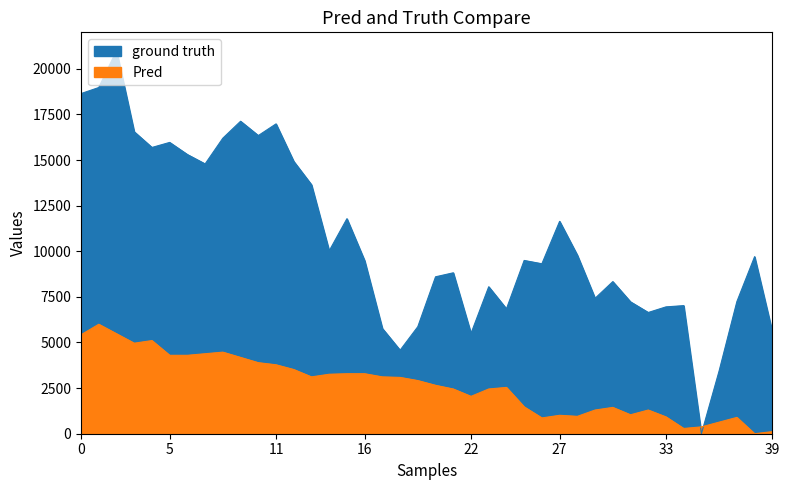

What is the label of the 8th point from the right?

02:42